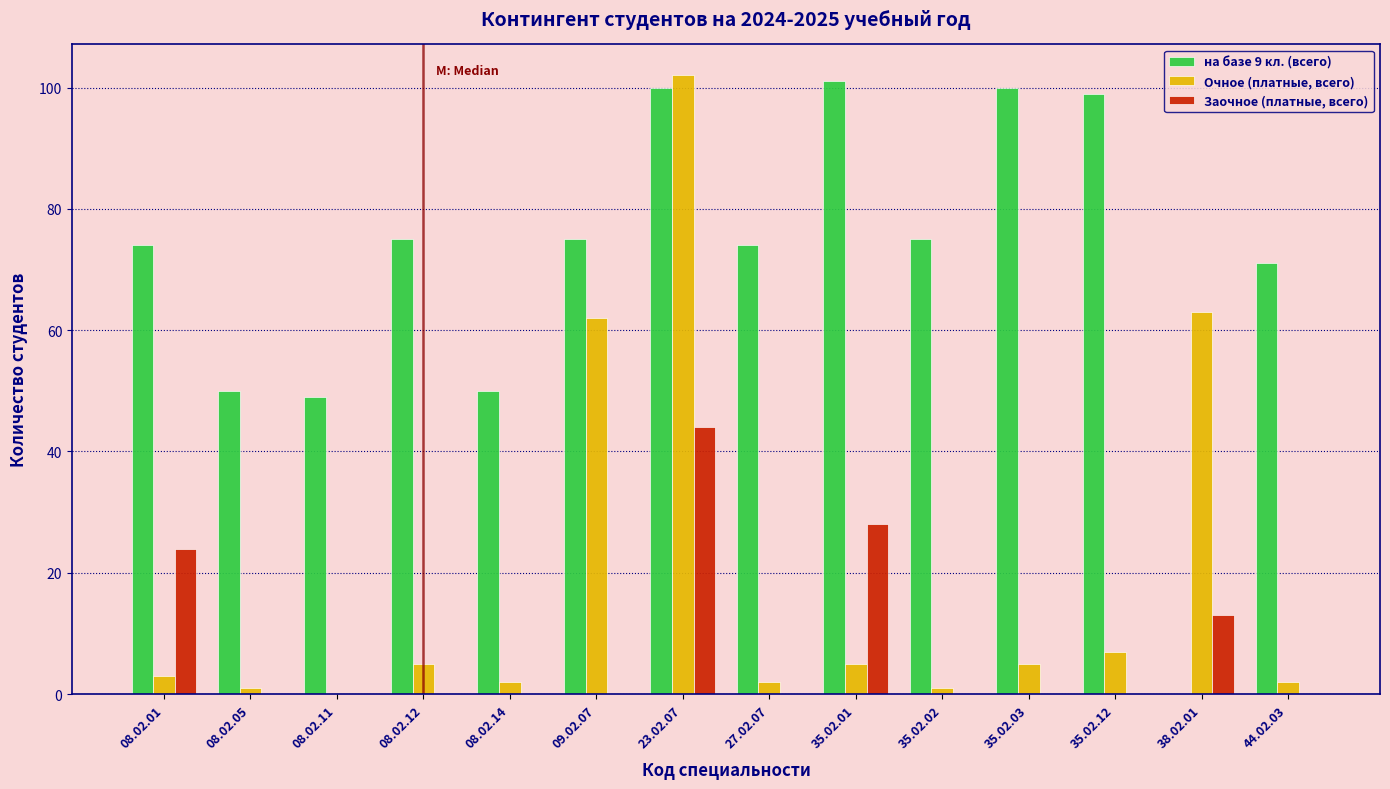

Where is Заочное (платные, всего) nearest to the value 22?

08.02.01